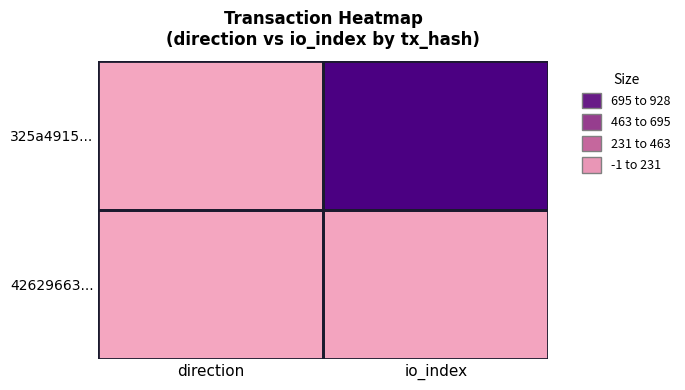

Rank the series by their maximum value, from lowest to highest.

42629663..., 325a4915...